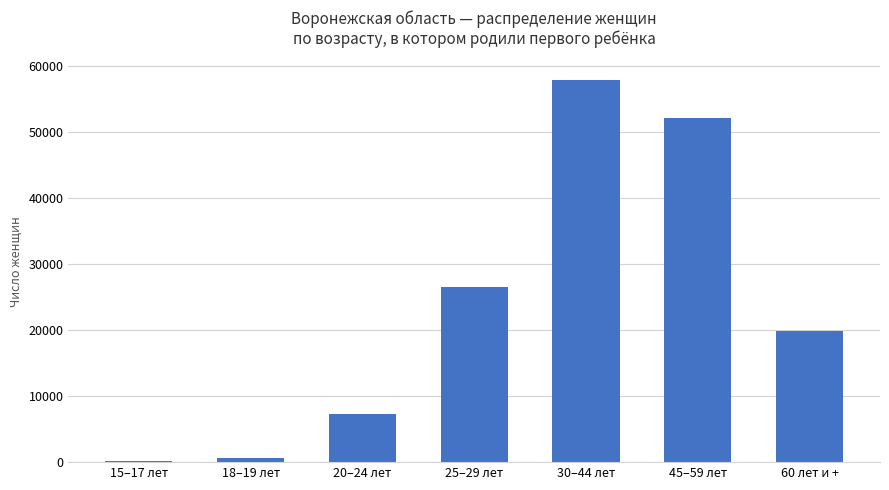

At which label is the value closest to 28999?

25–29 лет